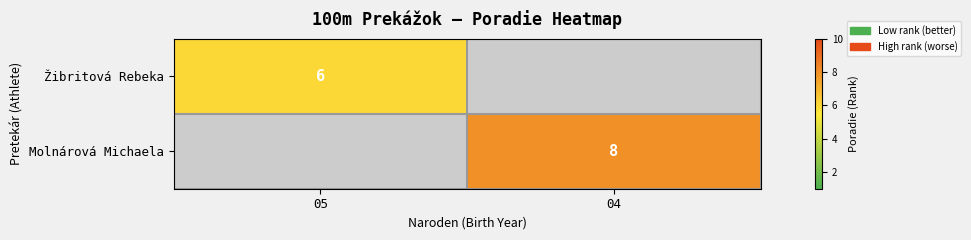

True or false: Žibritová Rebeka has a value of 6 at 05.

True